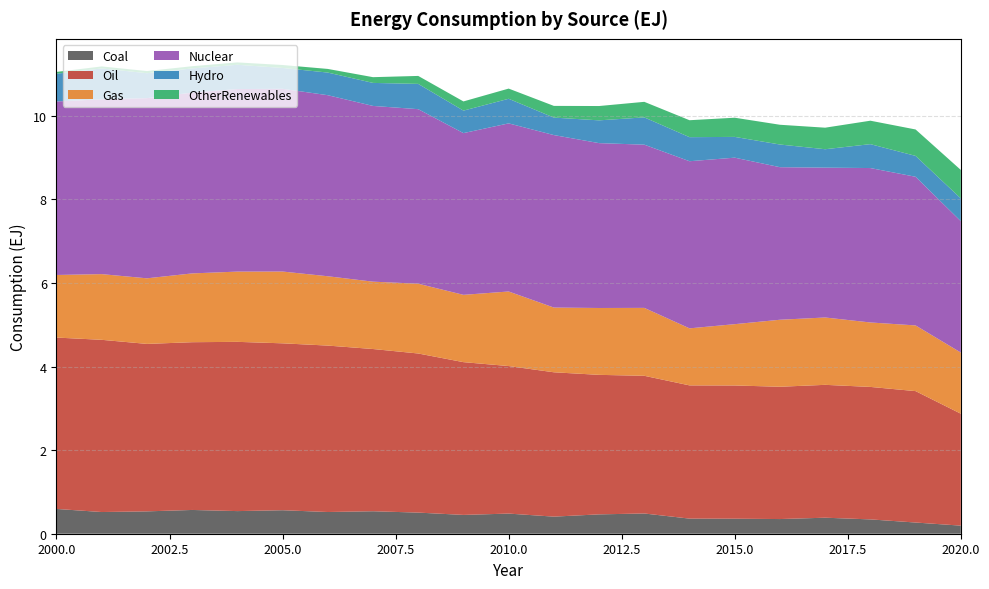

Reading right to left, what are all the values shown in this chart?

Coal: 0.2	0.3	0.3	0.4	0.4	0.4	0.4	0.5	0.5	0.4	0.5	0.5	0.5	0.5	0.5	0.6	0.5	0.6	0.5	0.5	0.6
Oil: 2.7	3.1	3.2	3.2	3.2	3.2	3.2	3.3	3.3	3.5	3.5	3.7	3.8	3.9	4.0	4.0	4.0	4.0	4.0	4.1	4.1
Gas: 1.5	1.6	1.5	1.6	1.6	1.5	1.4	1.6	1.6	1.5	1.8	1.6	1.7	1.6	1.7	1.7	1.7	1.6	1.6	1.6	1.5
Nuclear: 3.1	3.6	3.7	3.6	3.7	4.0	4.0	3.9	3.9	4.1	4.0	3.9	4.2	4.2	4.3	4.4	4.4	4.3	4.3	4.2	4.2
Hydro: 0.5	0.5	0.6	0.4	0.5	0.5	0.6	0.7	0.5	0.4	0.6	0.5	0.6	0.6	0.5	0.5	0.6	0.6	0.6	0.7	0.7
OtherRenewables: 0.7	0.6	0.6	0.5	0.5	0.5	0.4	0.4	0.3	0.3	0.2	0.2	0.2	0.1	0.1	0.1	0.1	0.1	0.1	0.0	0.0